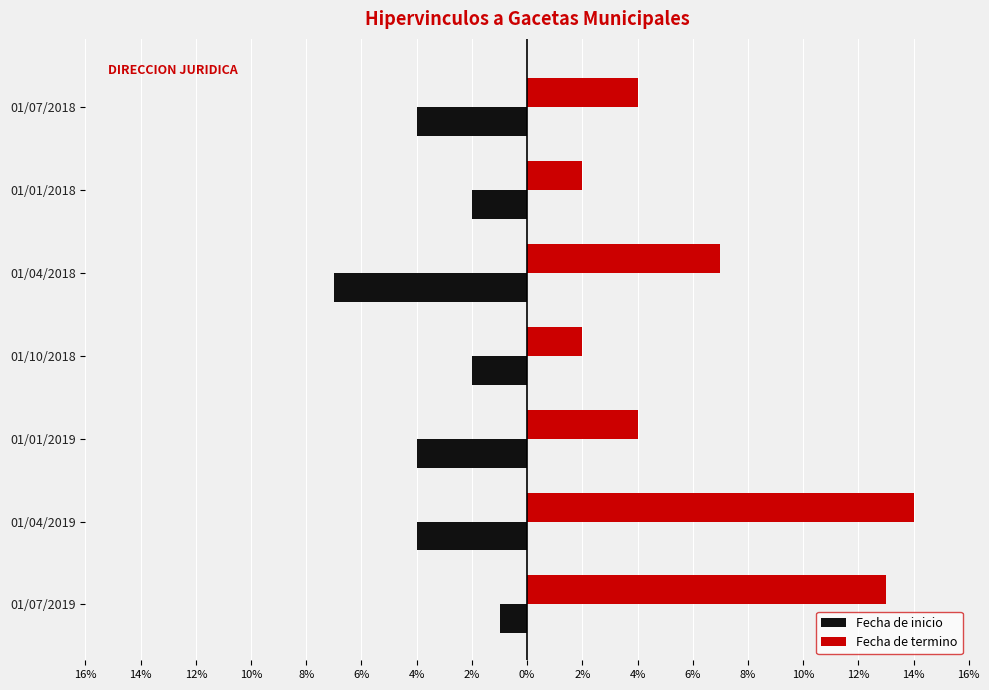

What are all the series names shown in the legend?

Fecha de inicio, Fecha de termino